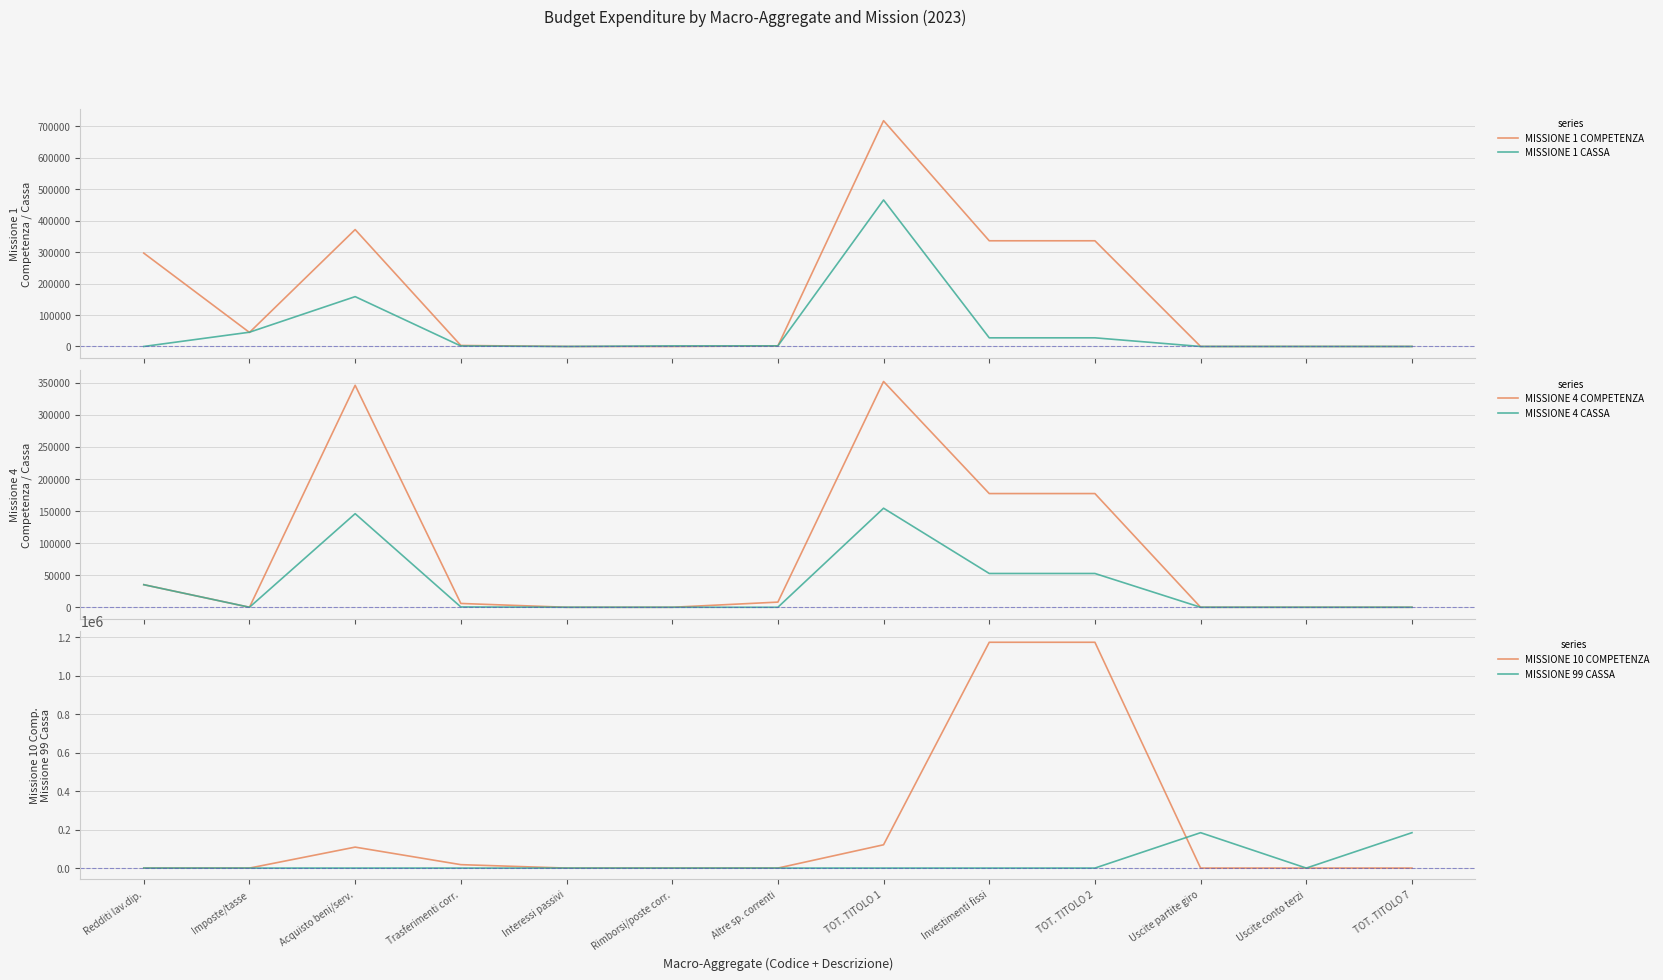

Reading left to right, extract all data points from this chart.

MISSIONE 1 COMPETENZA: 296715.5	44611.7	371629.2	3200.0	0.0	39.0	1634.9	717830.3	335979.9	335979.9	0.0	0.0	0.0
MISSIONE 1 CASSA: 0.0	45313.0	158410.1	1514.2	0.0	1790.6	1894.9	465688.2	27461.2	27461.2	0.0	0.0	0.0
MISSIONE 4 COMPETENZA: 35183.9	35.1	345819.8	5939.8	0.0	0.0	8043.7	351759.6	177133.2	177133.2	0.0	0.0	0.0
MISSIONE 4 CASSA: 35183.9	35.1	145790.1	488.0	0.0	0.0	0.0	154321.9	52635.4	52635.4	0.0	0.0	0.0
MISSIONE 10 COMPETENZA: 0.0	0.0	108895.3	17821.0	0.0	0.0	0.0	121069.3	1173125.7	1173125.7	0.0	0.0	0.0
MISSIONE 99 CASSA: 0.0	0.0	0.0	0.0	0.0	0.0	0.0	0.0	0.0	0.0	183913.9	0.0	183913.9